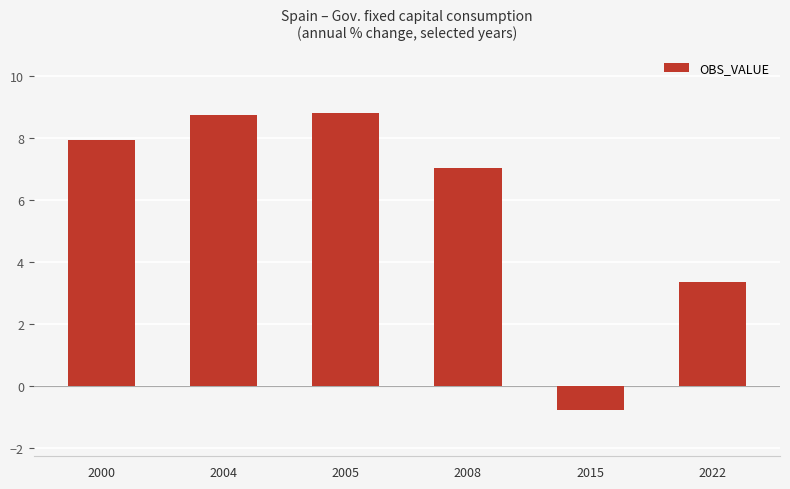

What is the value of the 3rd bar from the left?

8.8